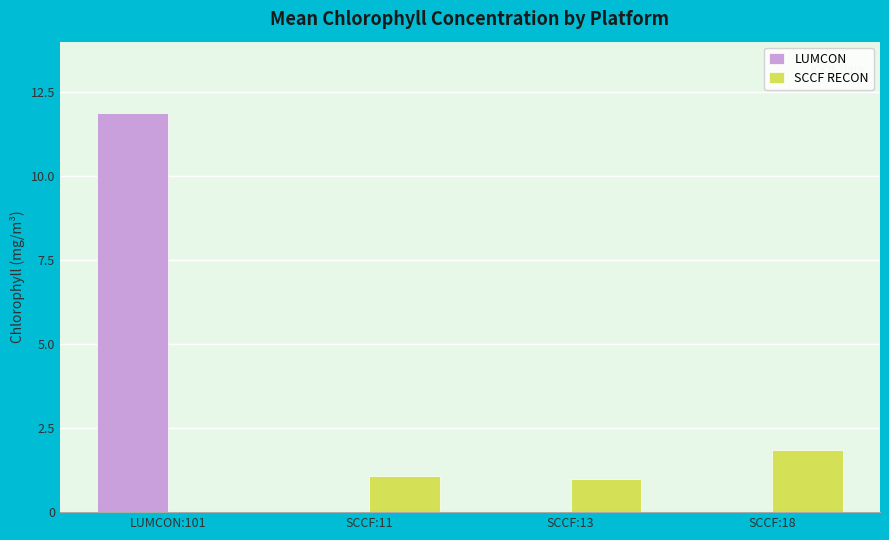

How many groups of bars are there?

4